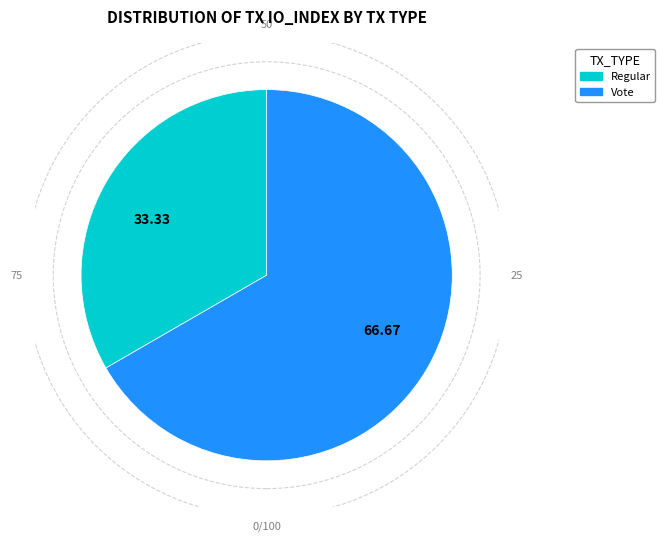

Is there any slice that represents more than half of the pie?

Yes